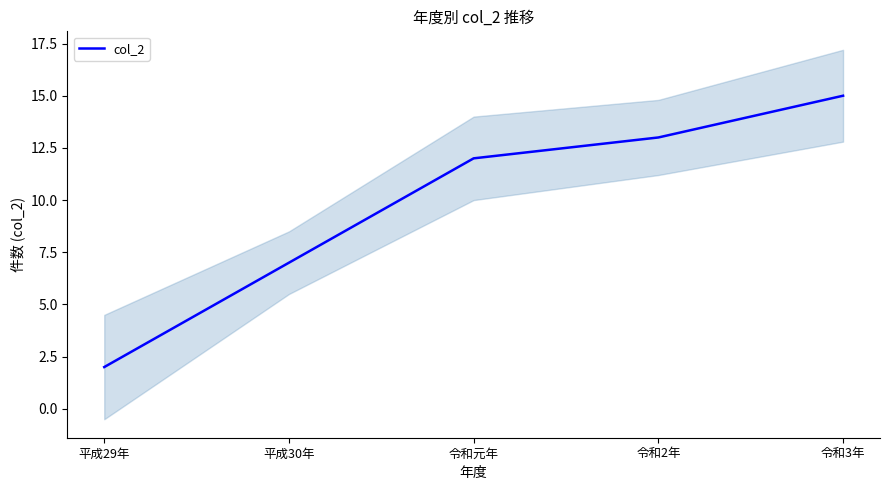

How many data points does each series have?

5